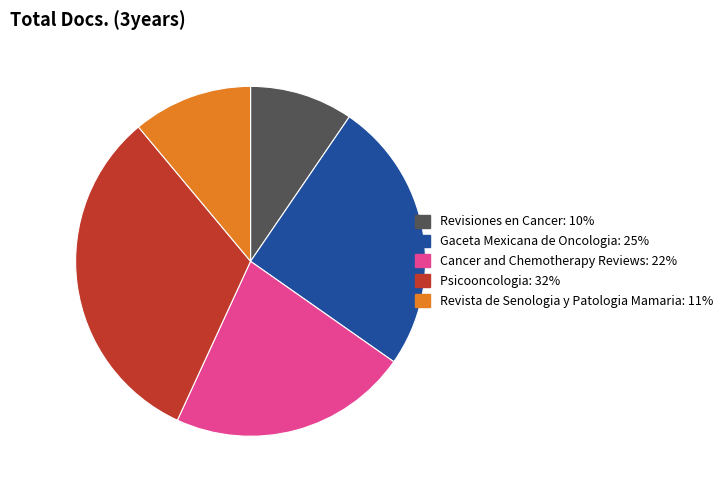

Is the sum of Revisiones en Cancer and Cancer and Chemotherapy Reviews greater than half?

No